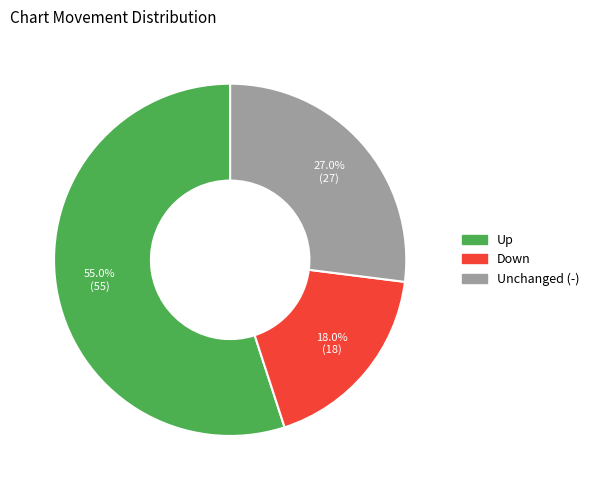

Does any single category account for the majority?

Yes